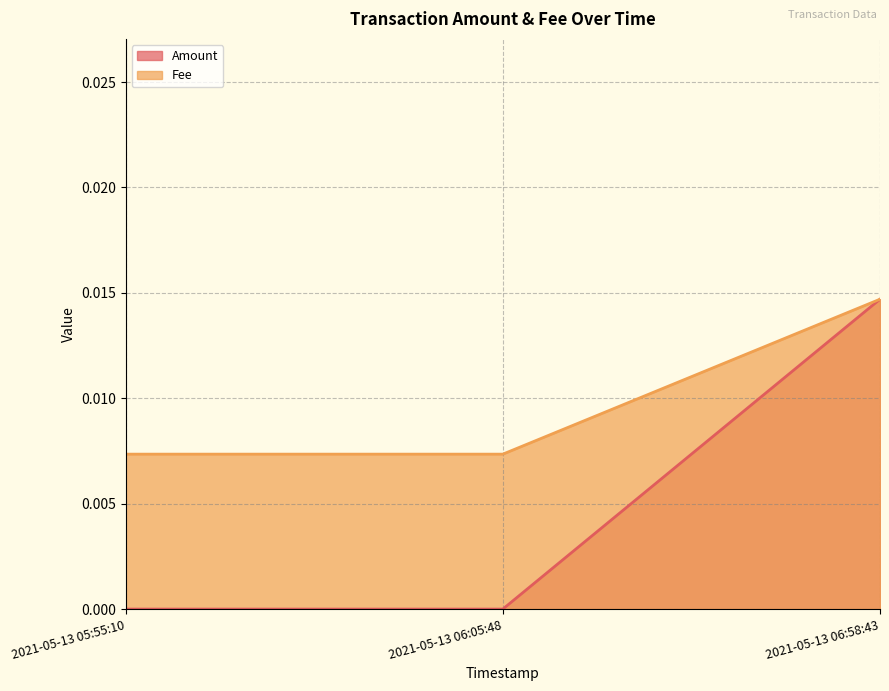

Which series changed the most between 2021-05-13 05:55:10 and 2021-05-13 06:05:48?

Amount